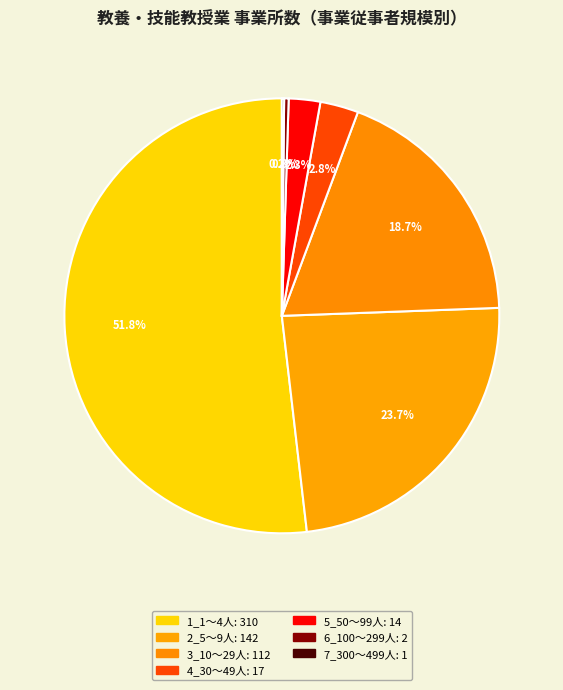

To the nearest percent, what is the difference between the 2_5～9人 and 6_100～299人 slice percentages?

23%